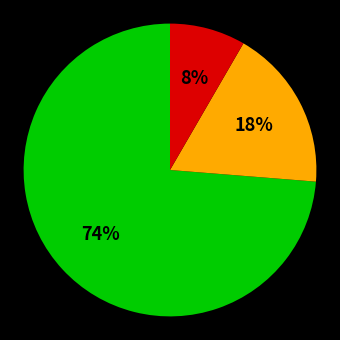

To the nearest percent, what is the average slice percentage?

33%